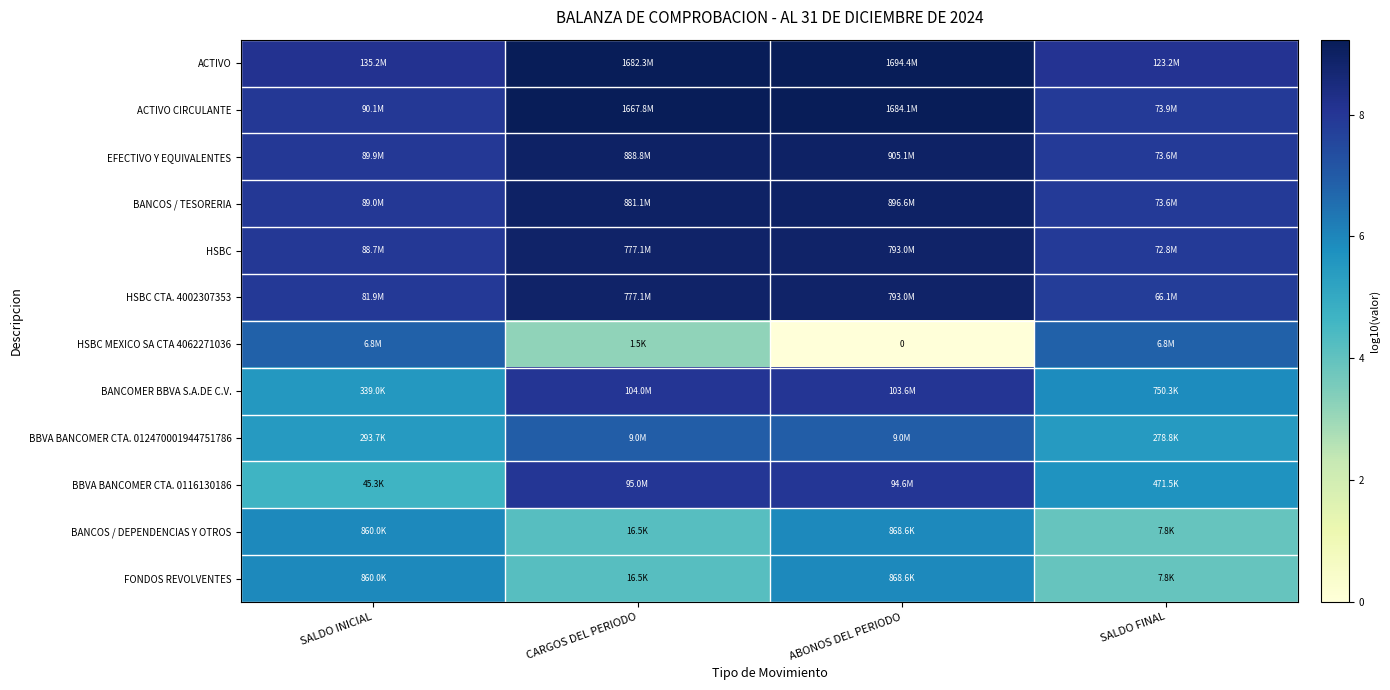

At how many categories does at least one series exceed 7?

4